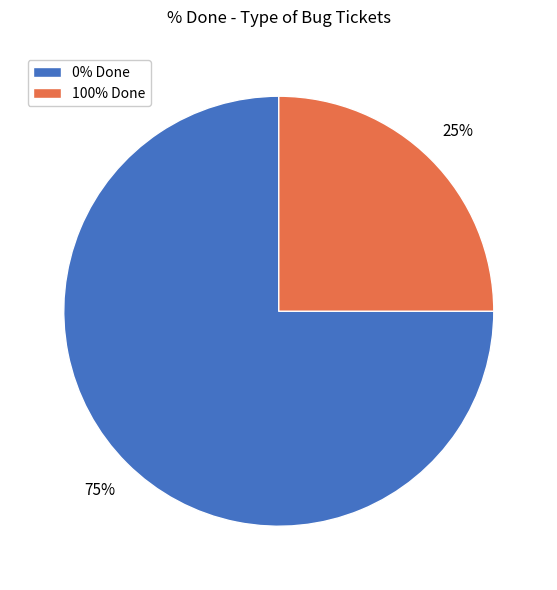

What is the ratio of the value at 0% Done to the value at 100% Done?

3.0